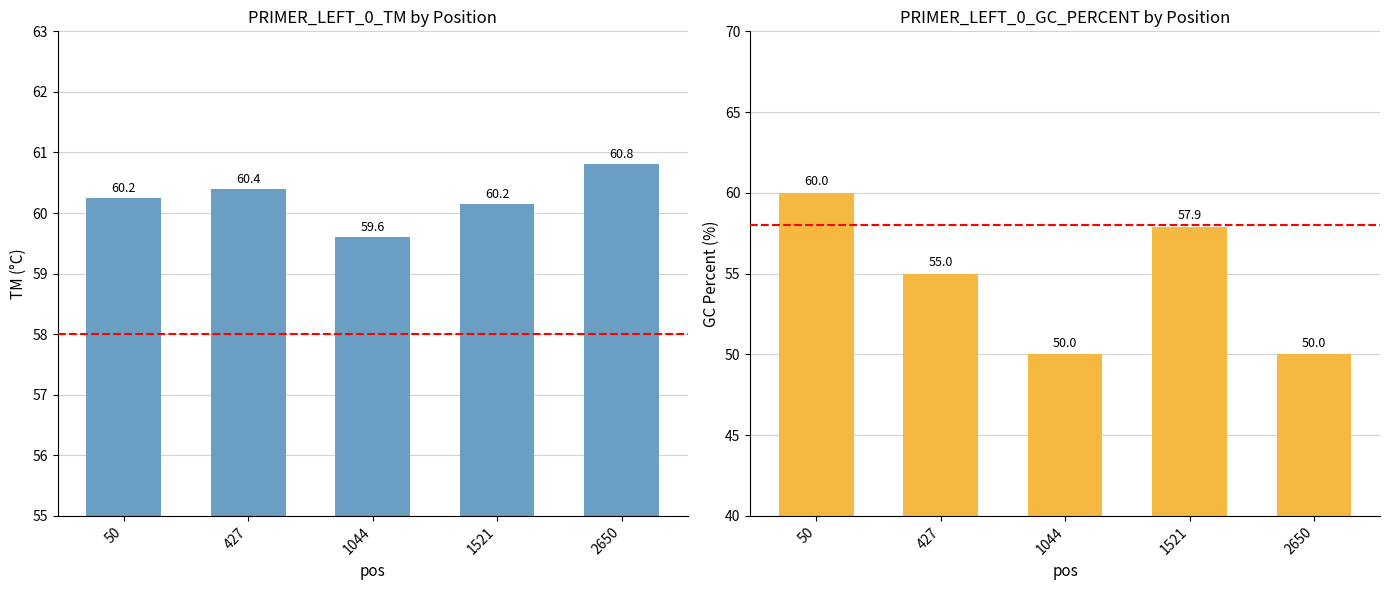

At which label does PRIMER_LEFT_0_TM reach its peak?

2650